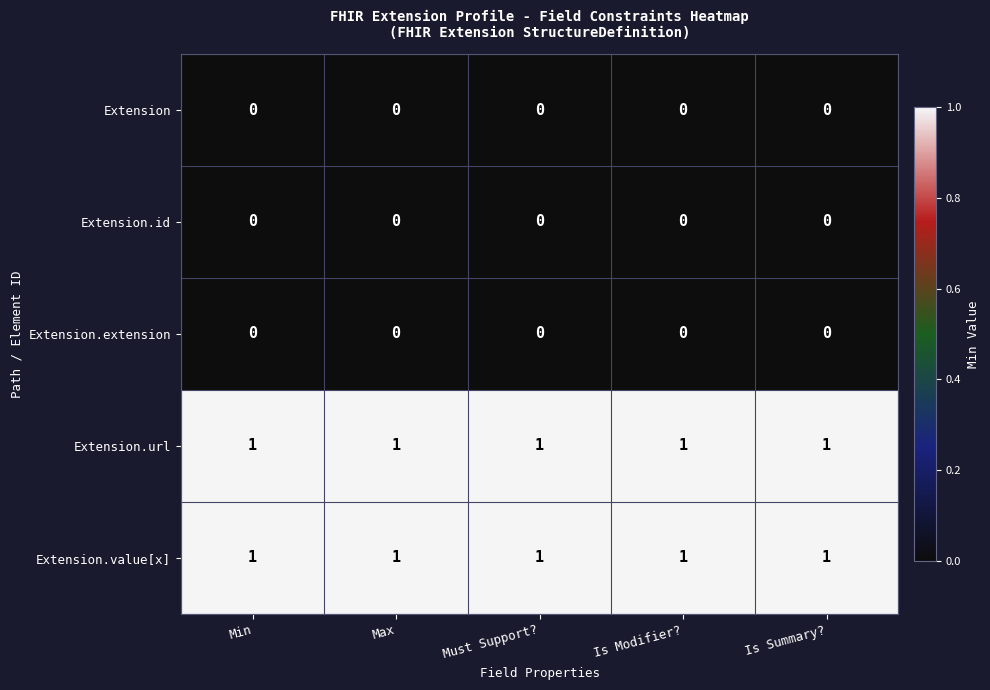

What is the total value across all series at Must Support??

2